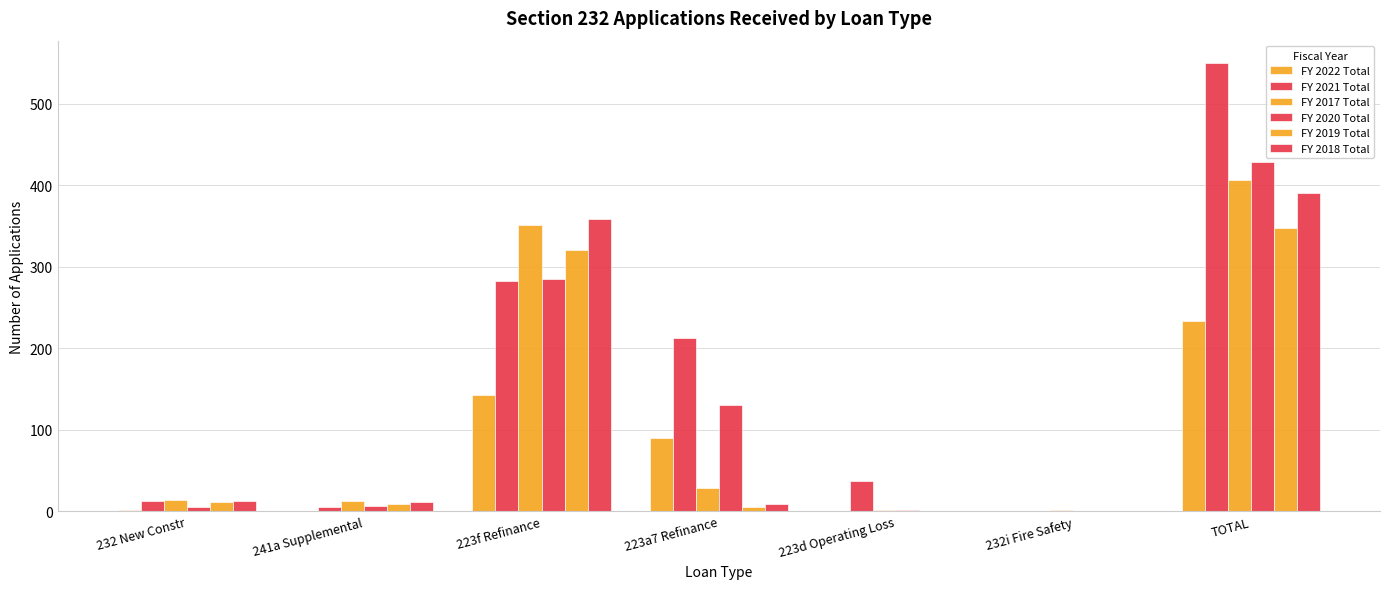

Are the bars grouped side by side (vs. stacked)?

Yes